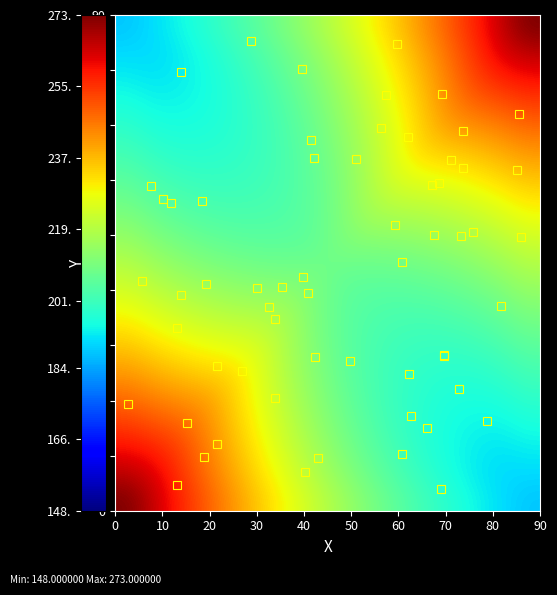

How many series are shown in this chart?

20